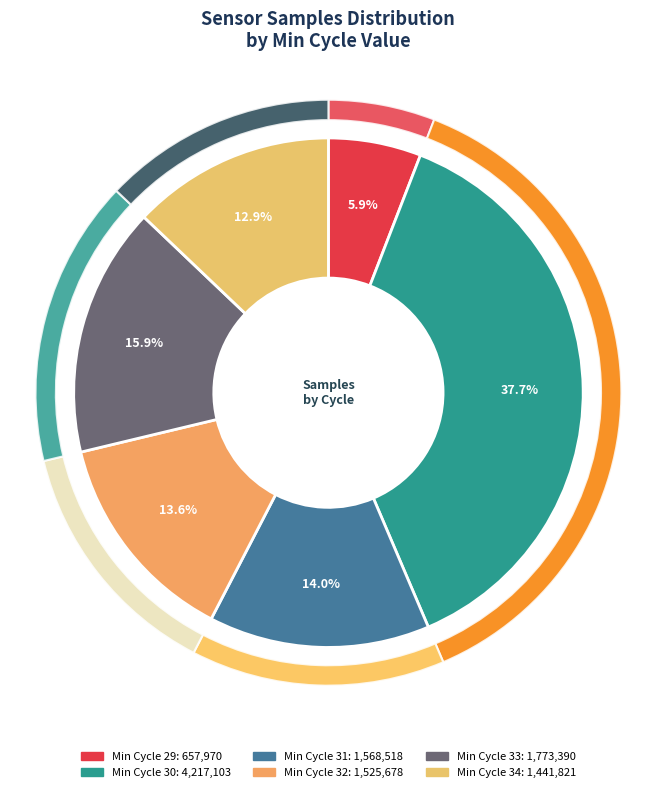

What is the largest slice in the pie chart?

30